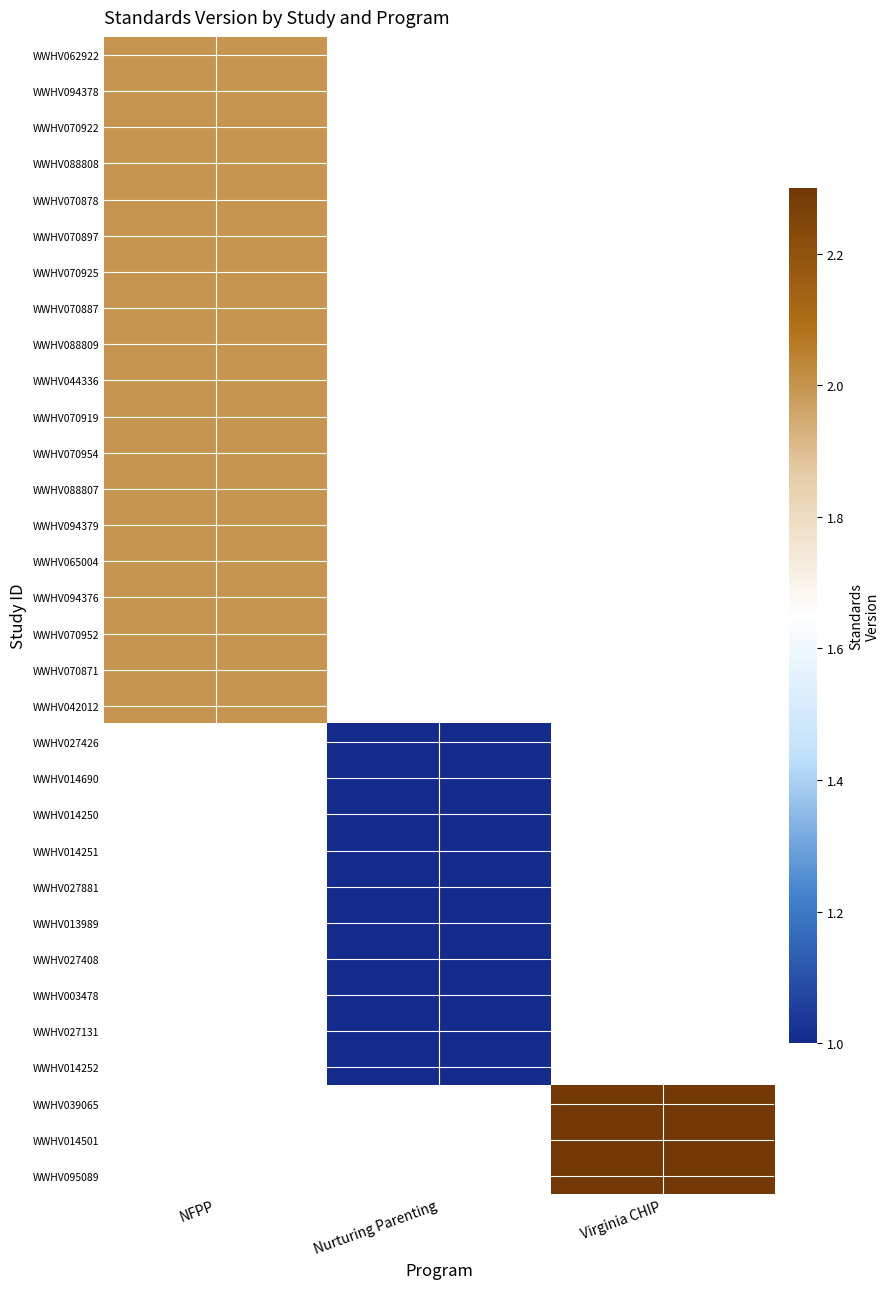

Is the value of WWHV070887 at NFPP greater than the value of WWHV094376 at Virginia CHIP?

No